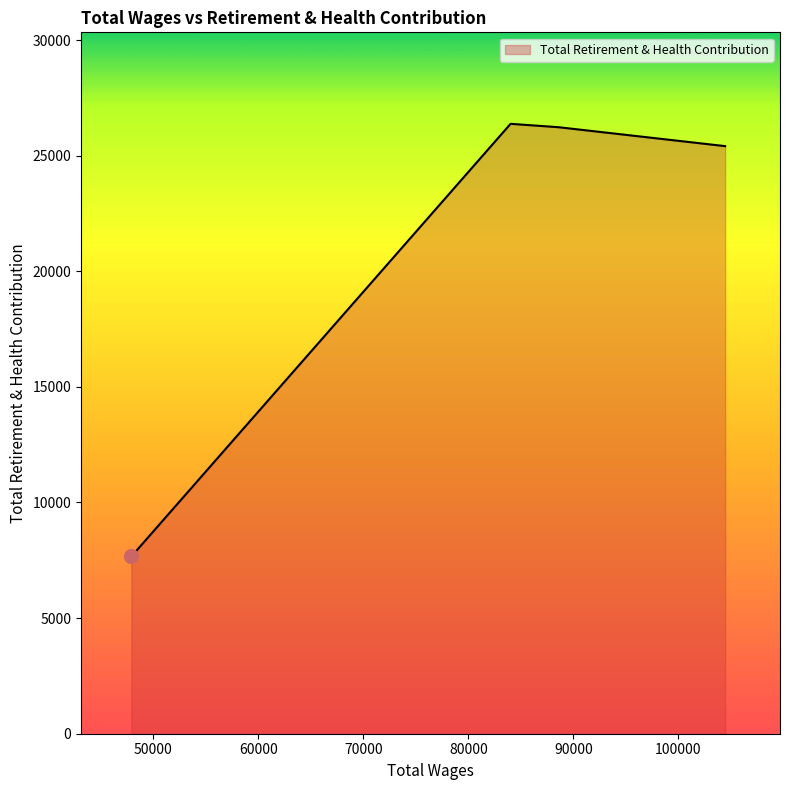

What is the average value?

21421